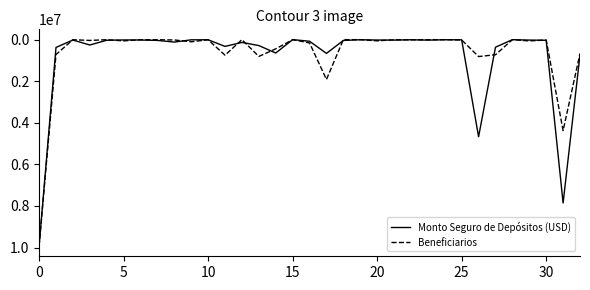

What is the greatest value displayed?

9925782.5